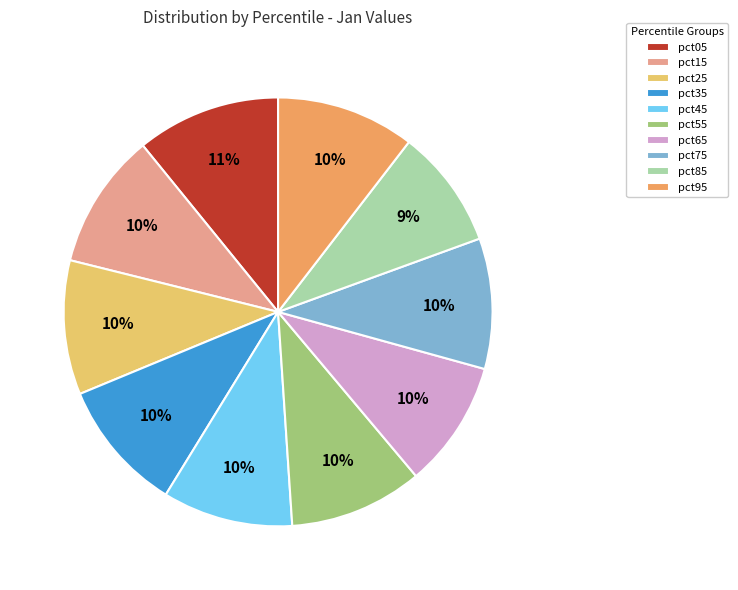

How many segments does this pie chart have?

10